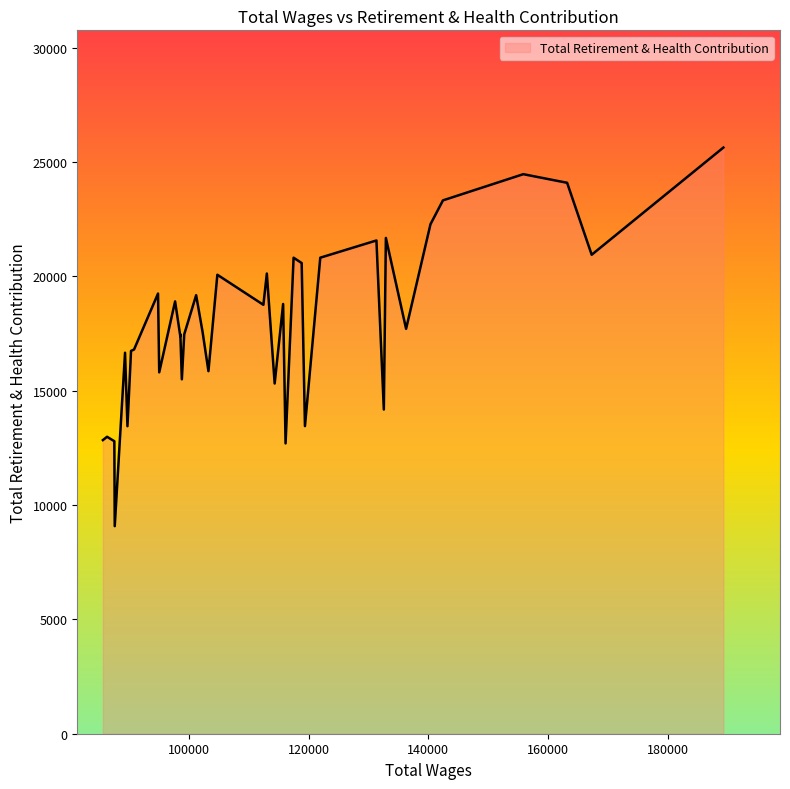

What is the difference between the second highest and second lowest values?

11770